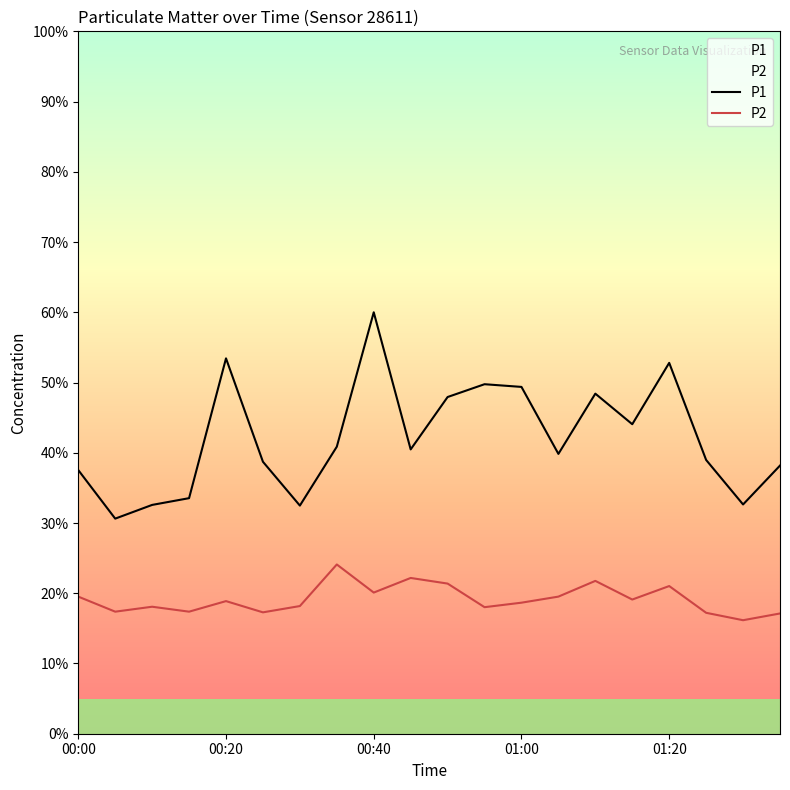

Does the chart display data point markers on the line(s)?

No